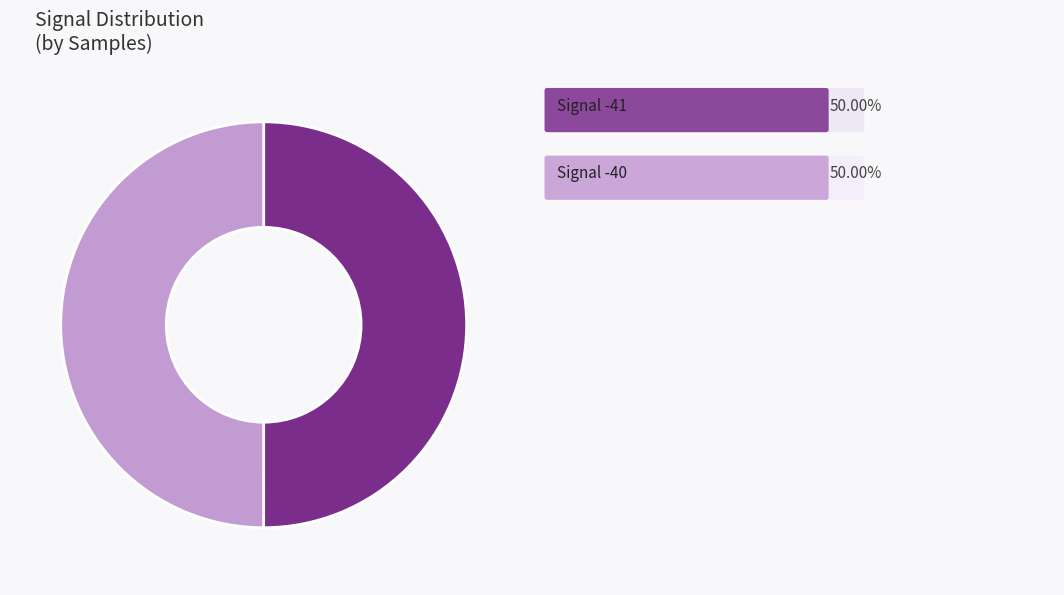

How many slices are in this pie chart?

2